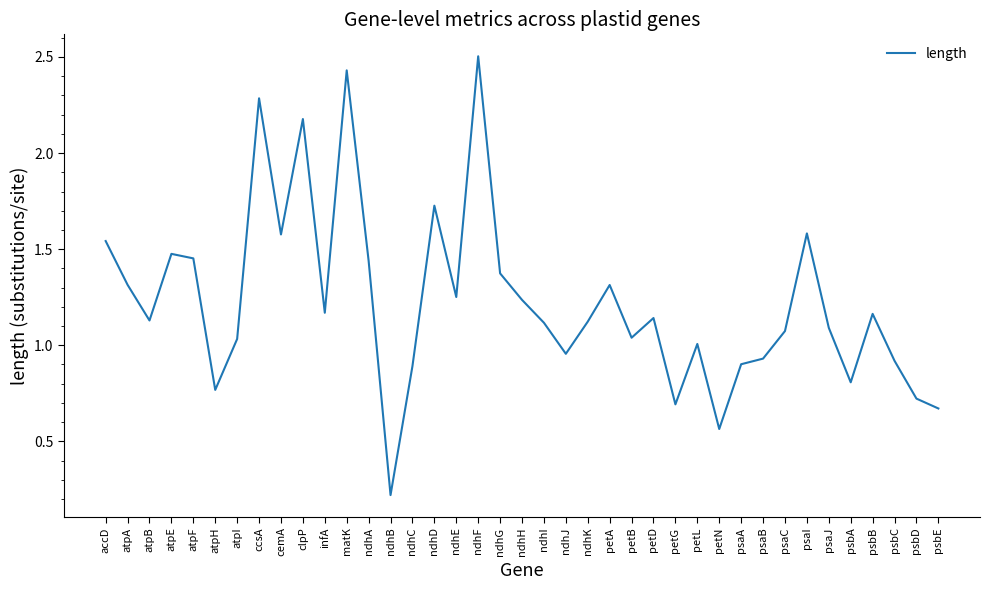

Which label corresponds to the smallest value in the chart?

ndhB